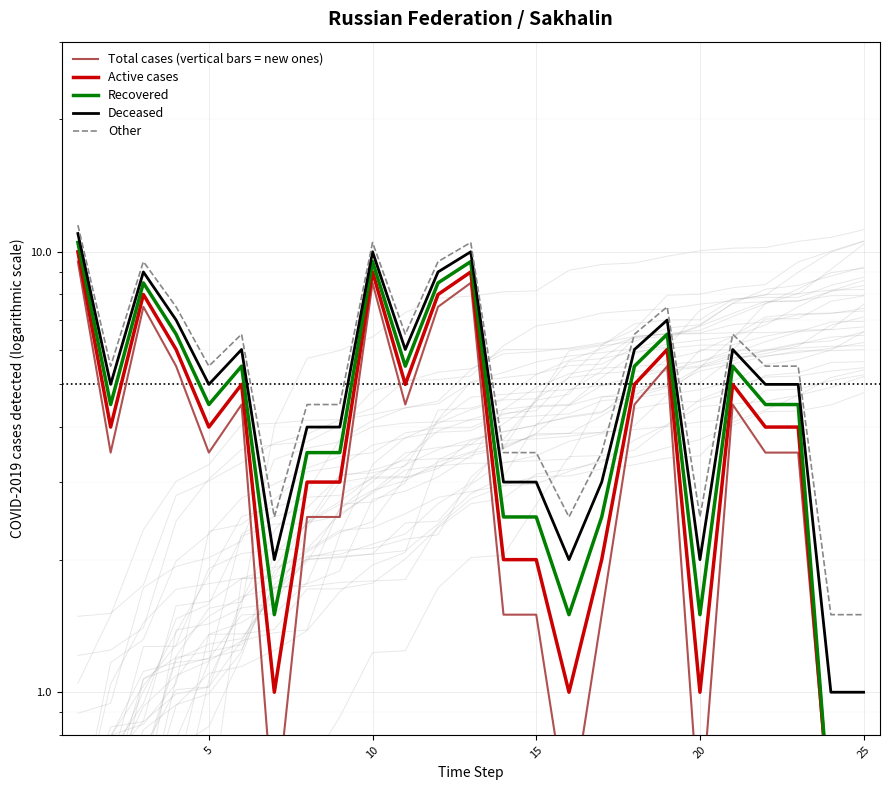

How many data points in Total cases (vertical bars = new ones) are less than 3?

10